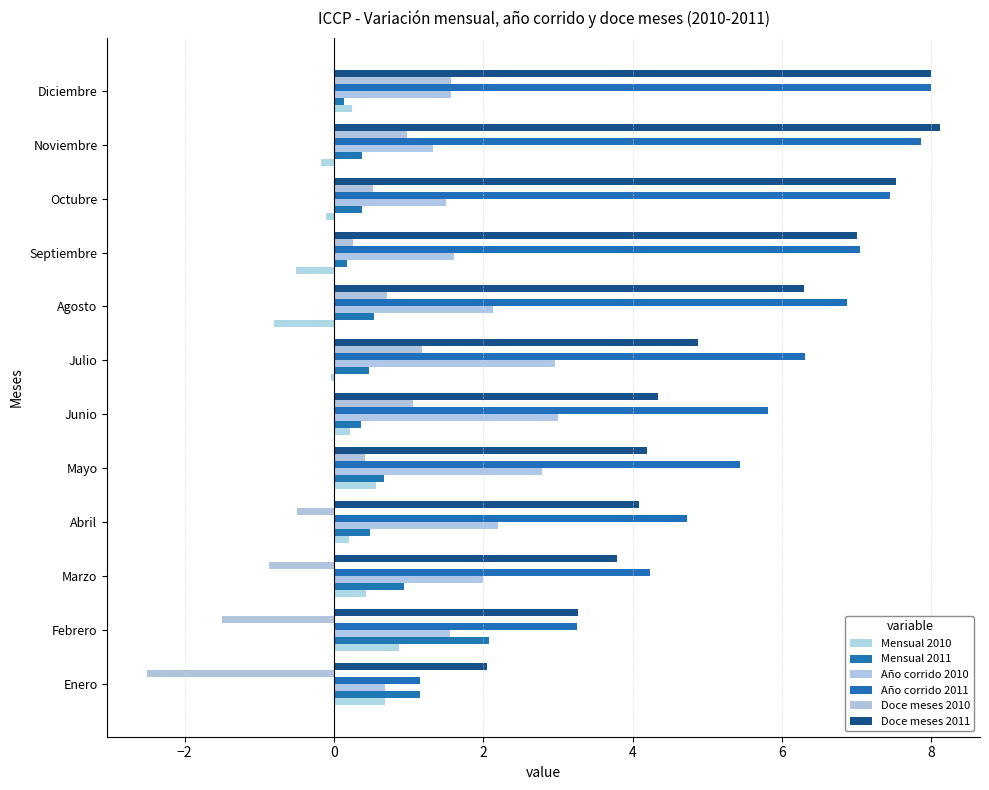

How many negative values does the Doce meses 2010 series have?

4